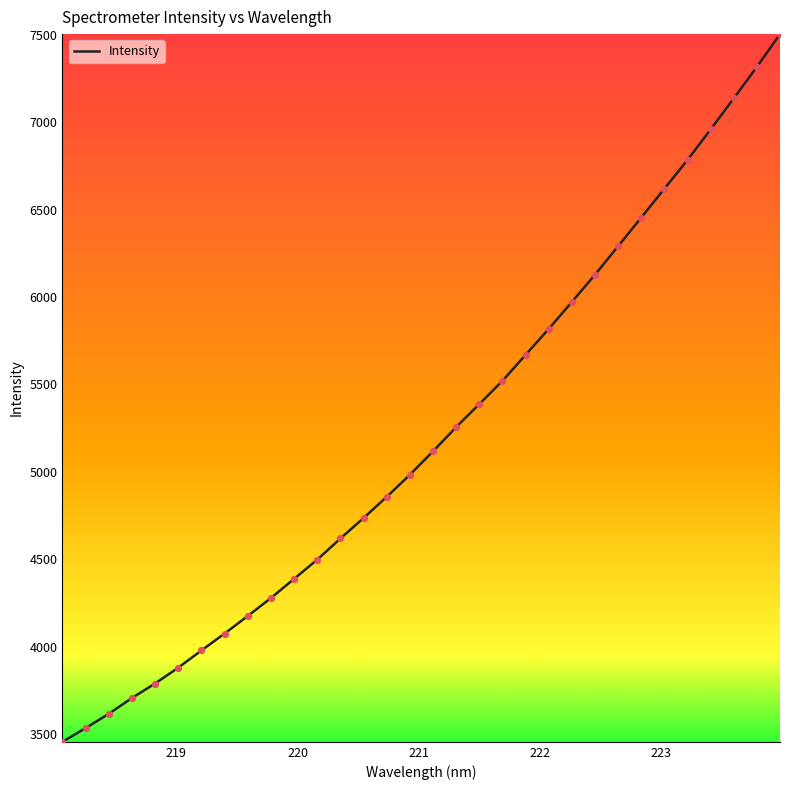

What is the maximum value shown in the chart?

7504.1